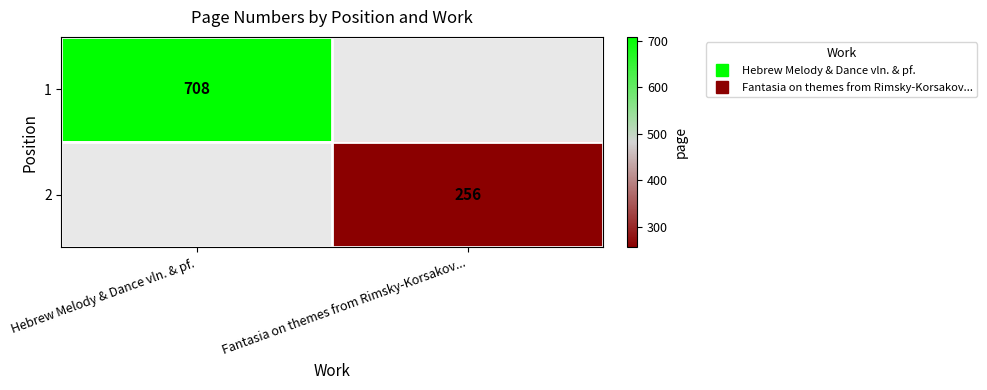

How many values in 1 are above zero?

1